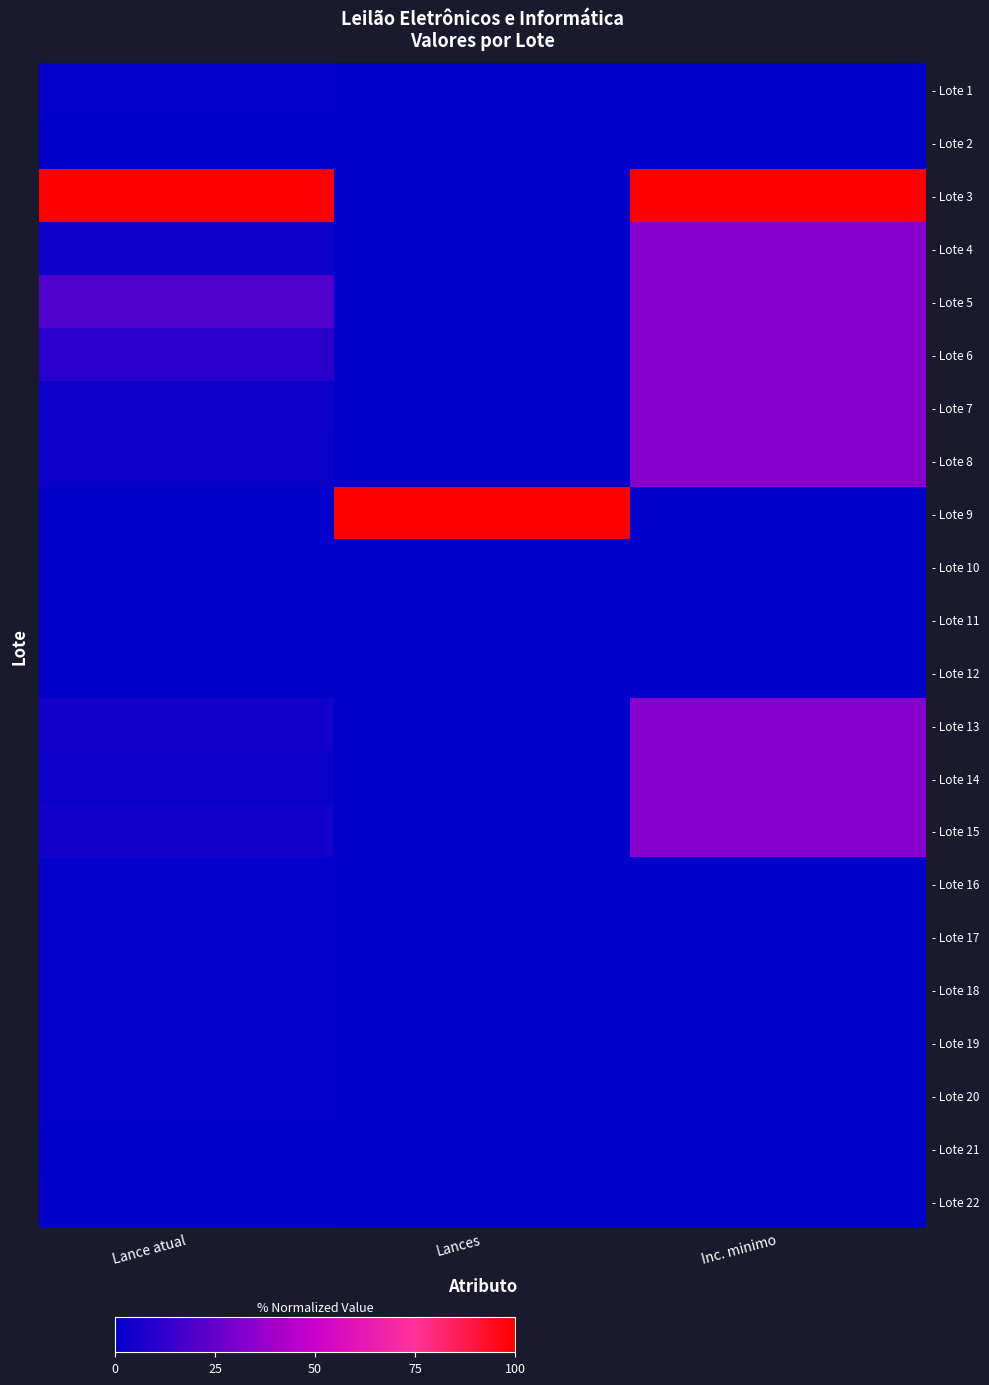

What is the total value across all series at Inc. minimo?

366.7